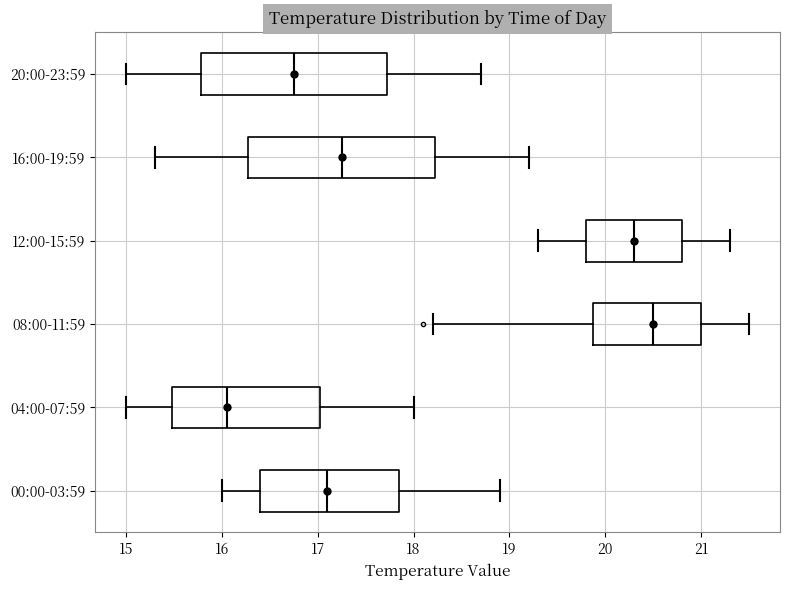

Reading bottom to top, read every box against the x-axis: the position of its median line, the range the box covers, and the ends of its whiskers. The values are not printed on the chart, so give them approximately, as read against the axis.

00:00-03:59: median 17.1, box 16.4 to 17.9, whiskers 16.0 to 18.9
04:00-07:59: median 16.1, box 15.5 to 17.0, whiskers 15.0 to 18.0
08:00-11:59: median 20.5, box 19.9 to 21.0, whiskers 18.2 to 21.5
12:00-15:59: median 20.3, box 19.8 to 20.8, whiskers 19.3 to 21.3
16:00-19:59: median 17.3, box 16.3 to 18.2, whiskers 15.3 to 19.2
20:00-23:59: median 16.8, box 15.8 to 17.7, whiskers 15.0 to 18.7